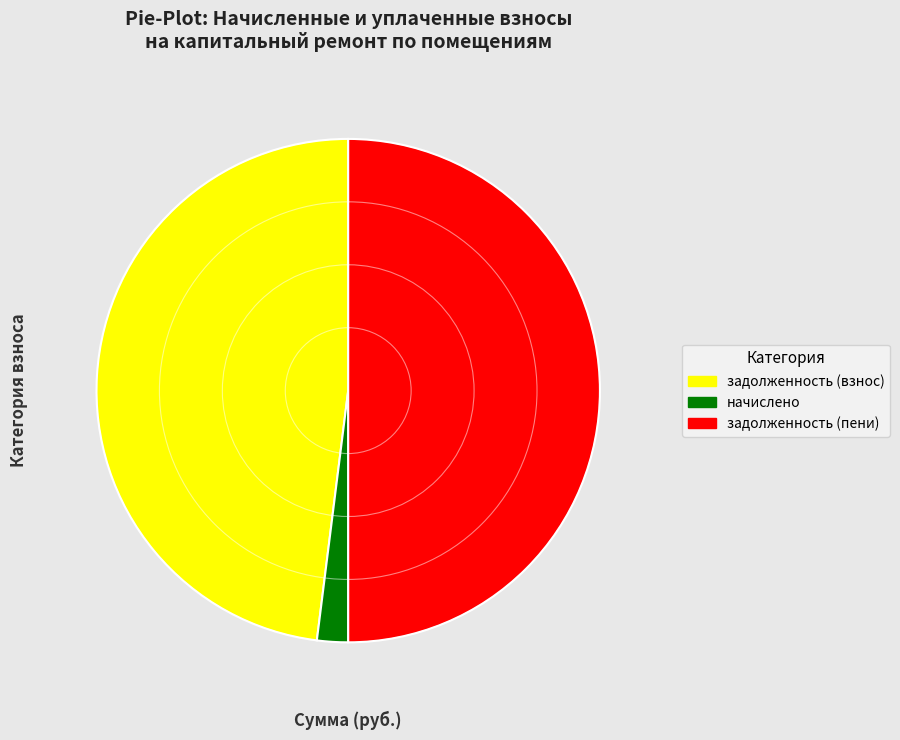

How many slices are in this pie chart?

3